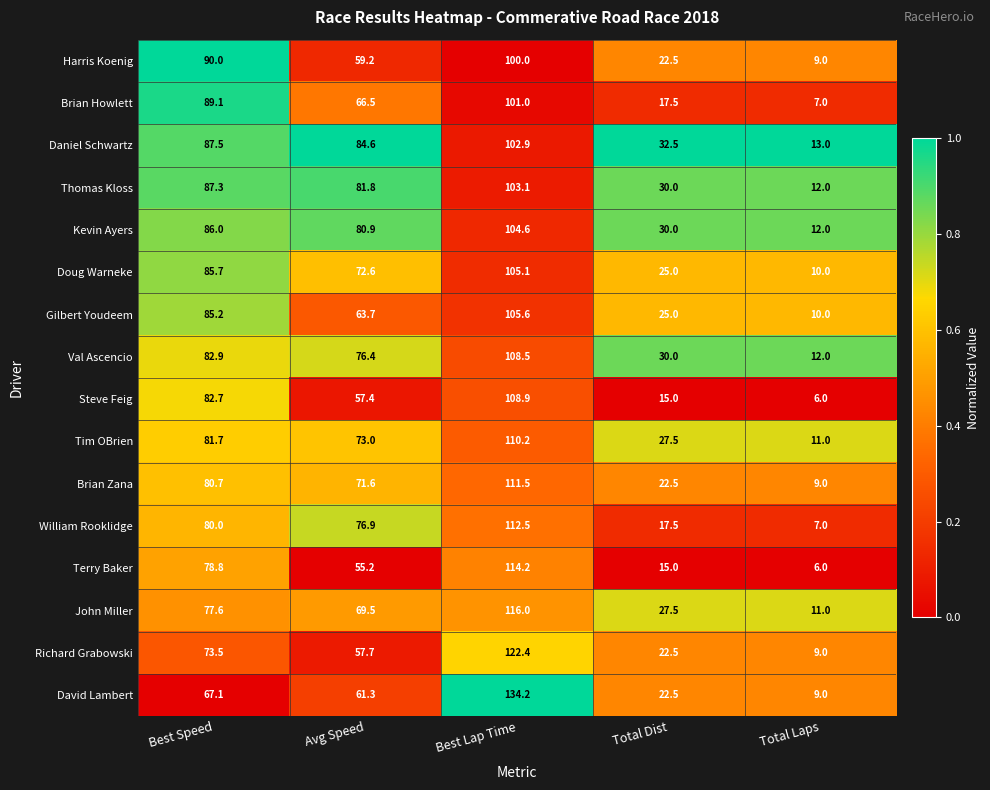

Rank the series by their maximum value, from lowest to highest.

Harris Koenig, Brian Howlett, Daniel Schwartz, Thomas Kloss, Kevin Ayers, Doug Warneke, Gilbert Youdeem, Val Ascencio, Steve Feig, Tim OBrien, Brian Zana, William Rooklidge, Terry Baker, John Miller, Richard Grabowski, David Lambert